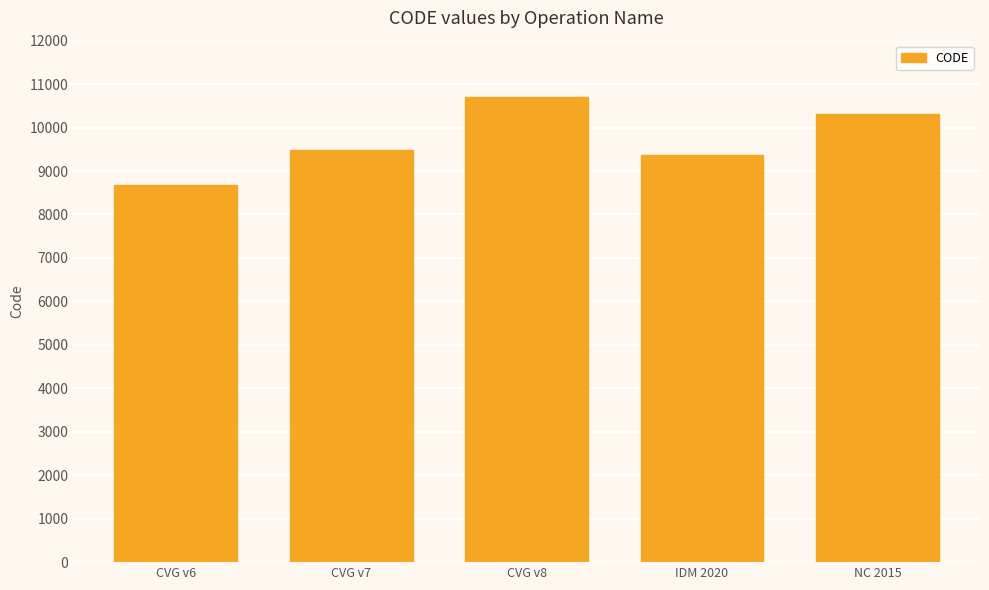

What is the change in value from IDM 2020 to NC 2015?

+948